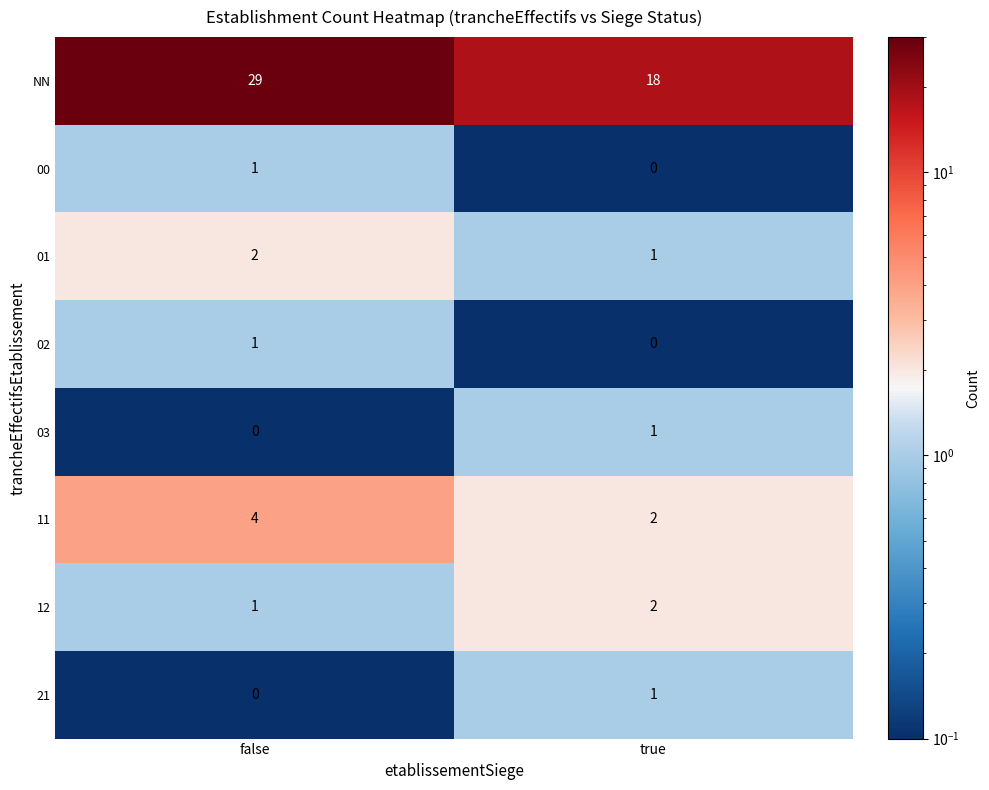

What is the total value across all series at false?

38